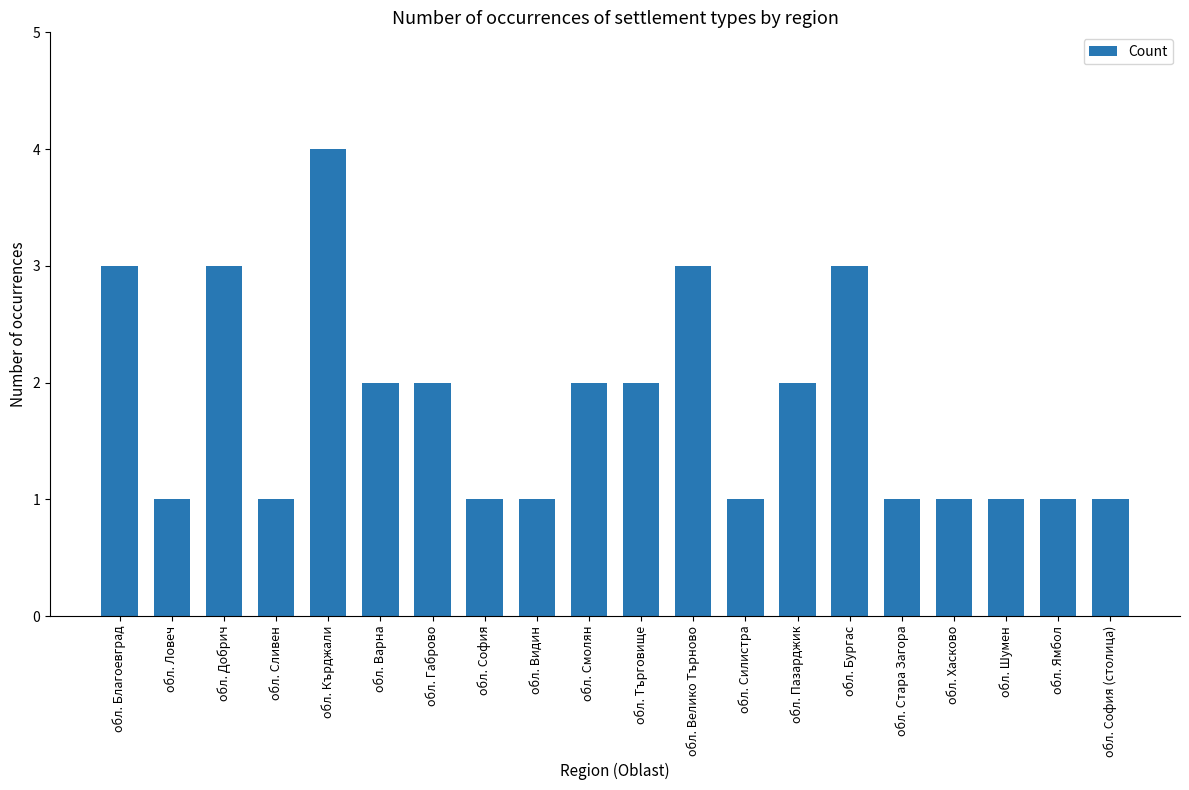

What is the sum of all values?

36